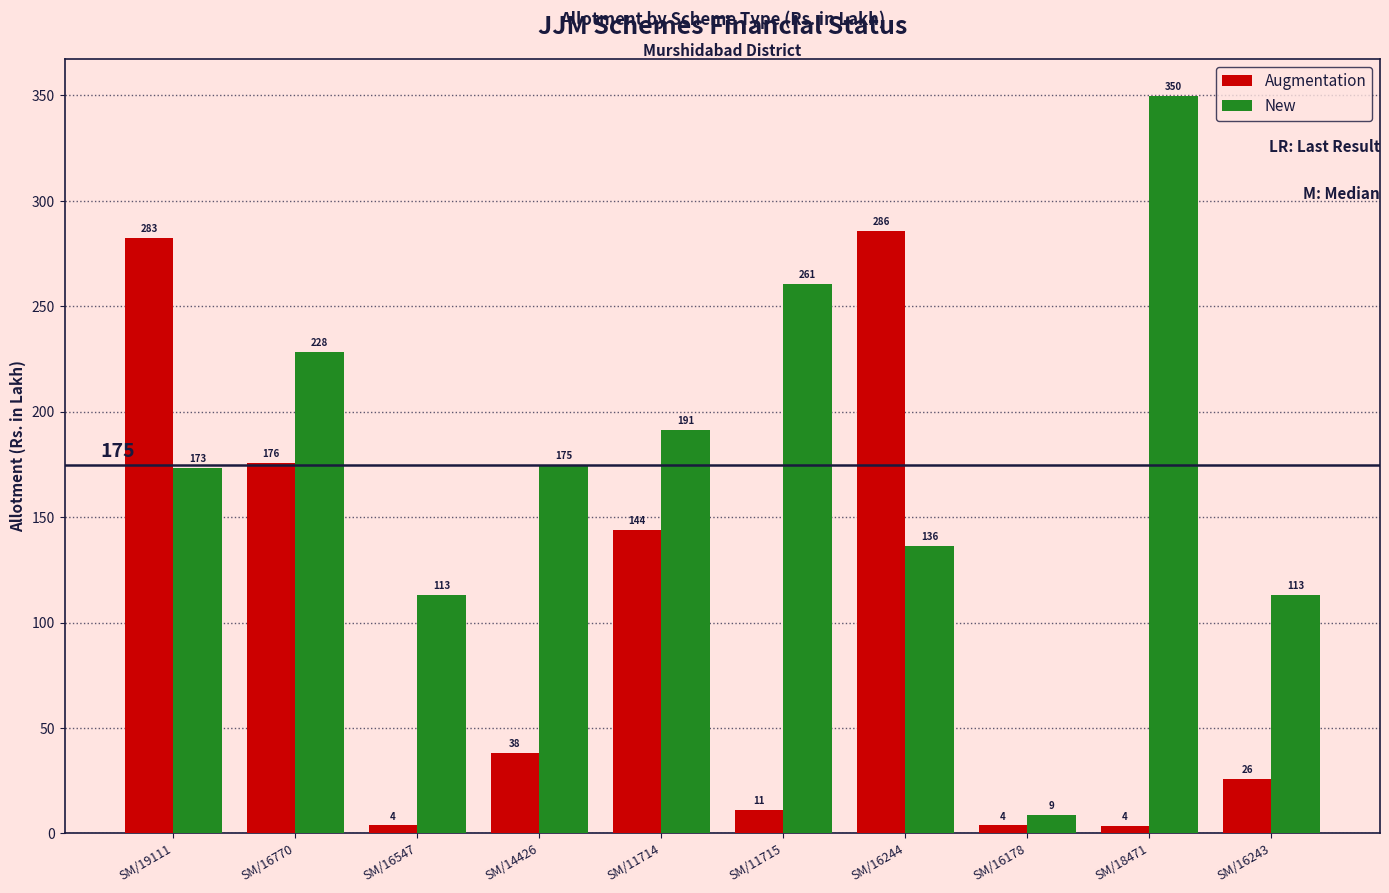

At which label does Augmentation first exceed 38?

SM/19111